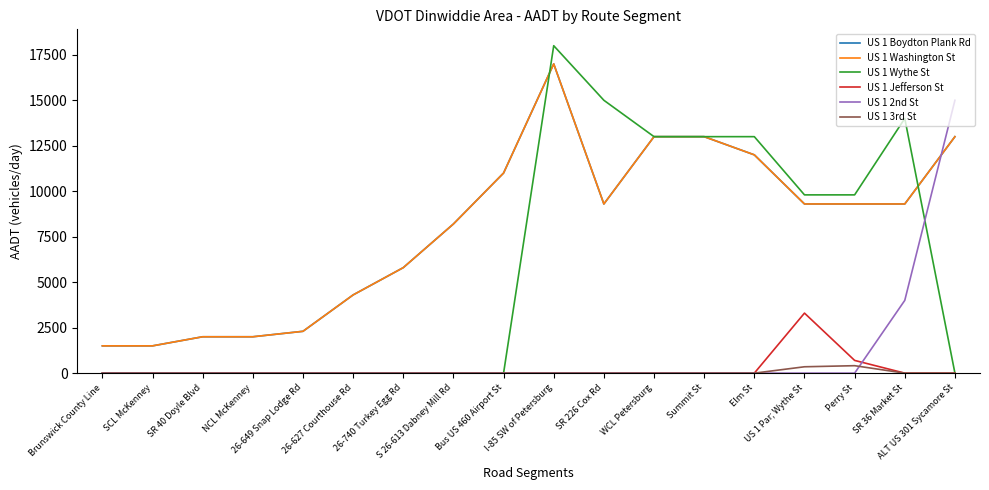

True or false: US 1 2nd St has a value of 8343 at S 26-613 Dabney Mill Rd.

False